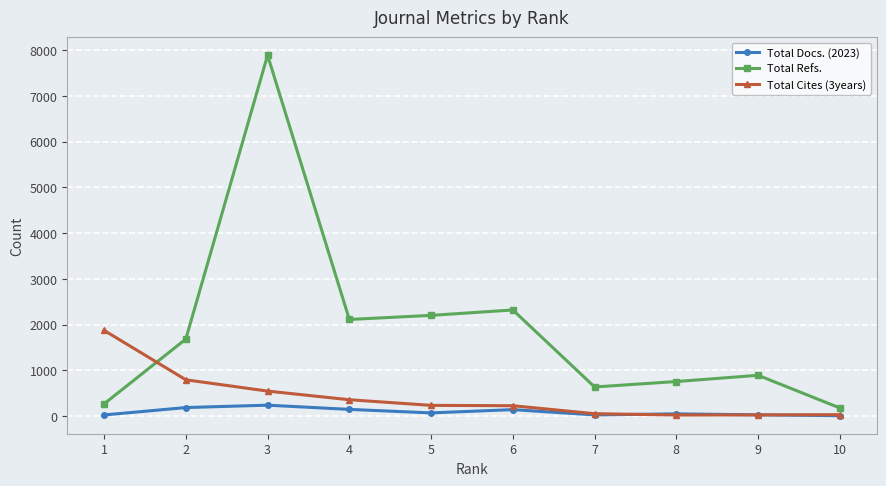

The value of Total Docs. (2023) at 10 is 10. True or false?

True